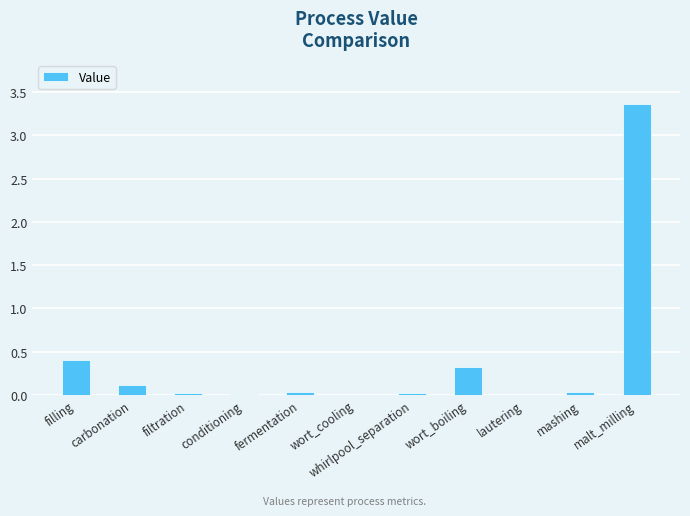

Where is the data nearest to the value 1?

filling